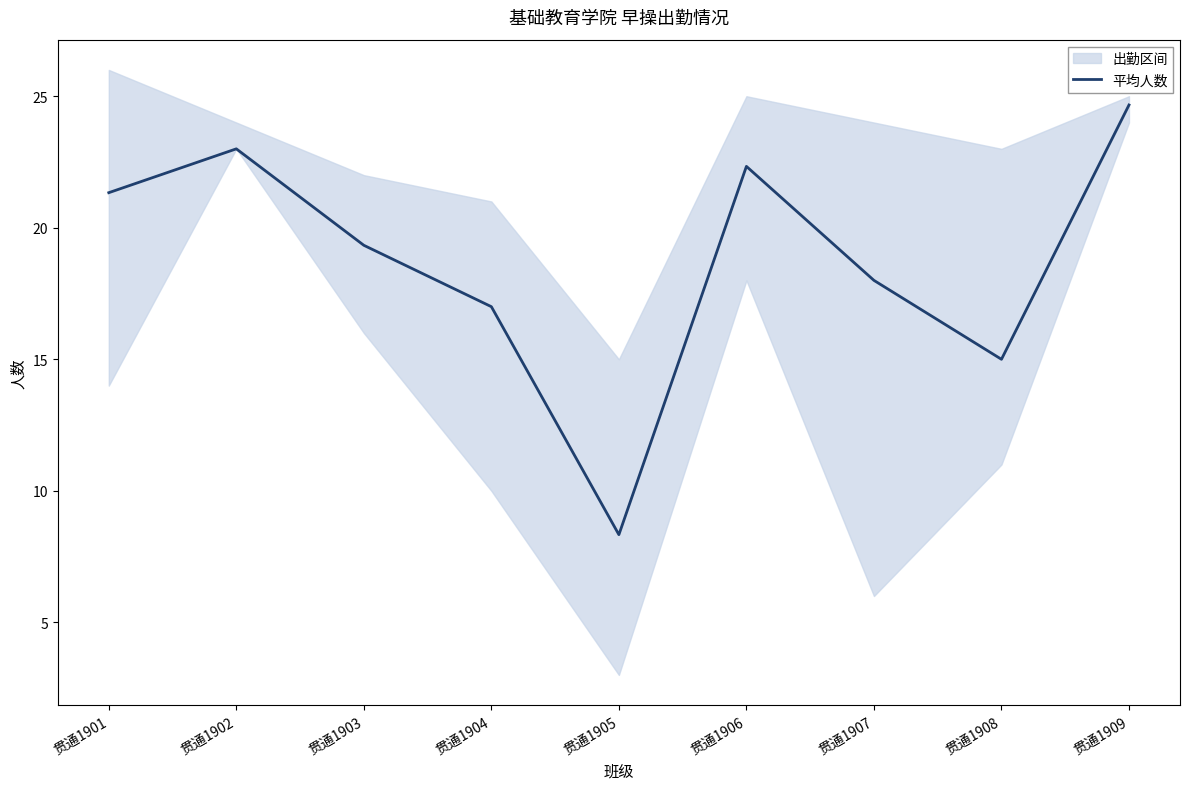

What is the value of the 9th point from the left?

24.7